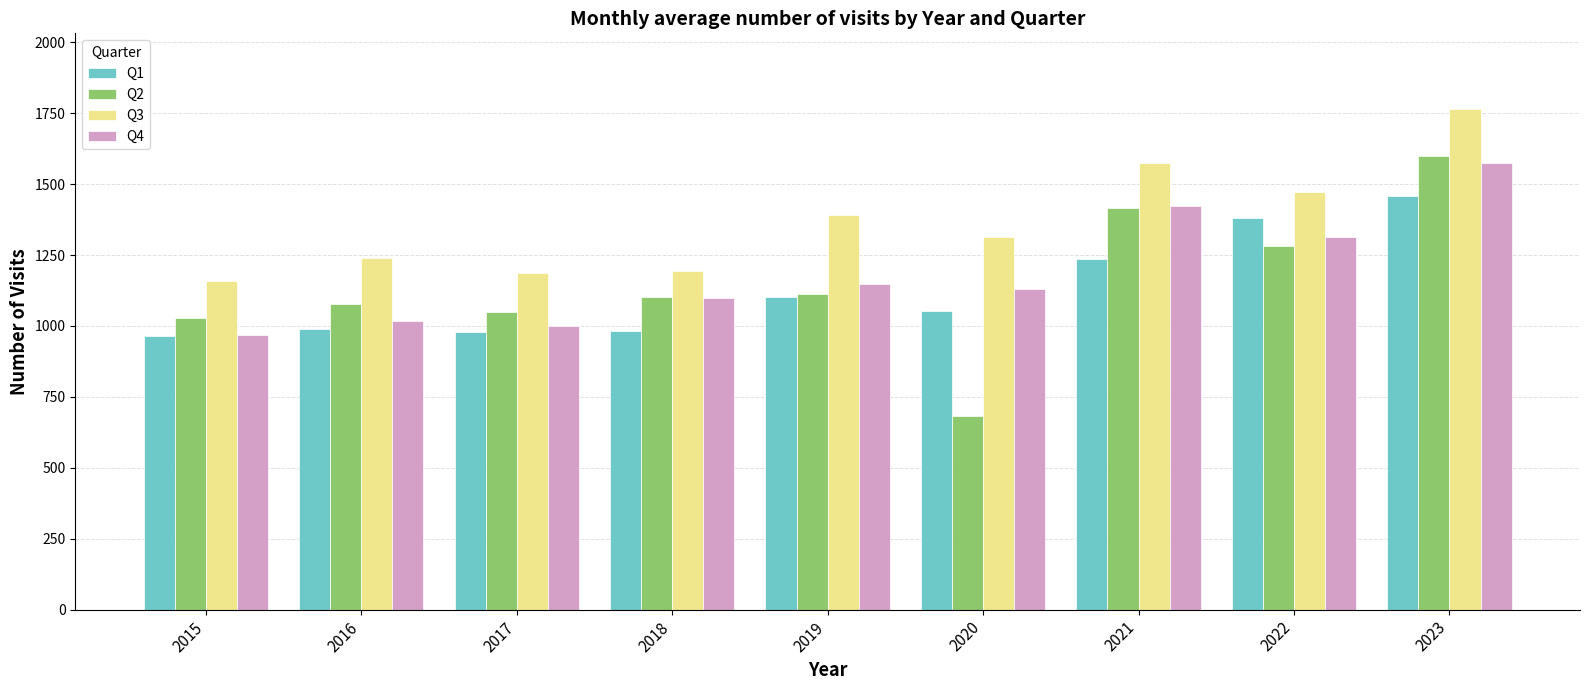

Which category has the lowest value in the Q2 series?

2020